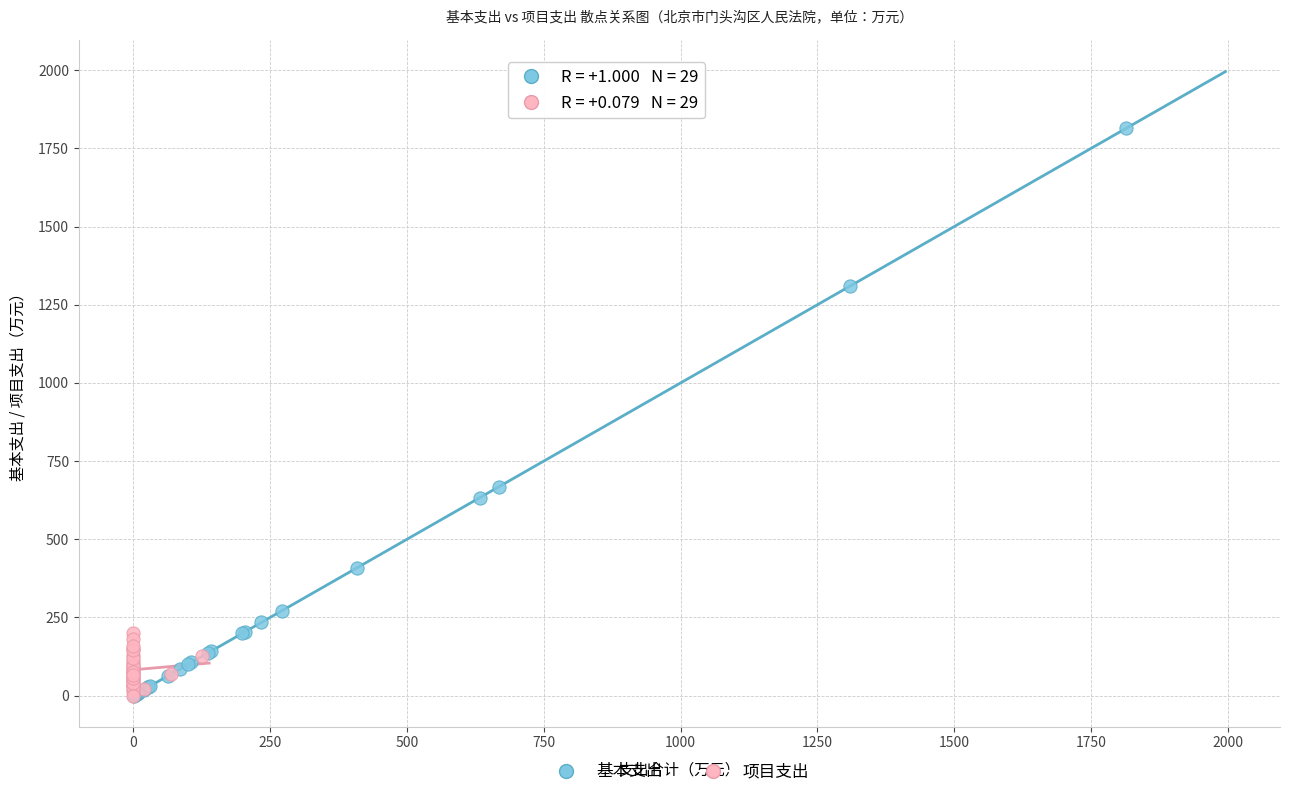

Which series has the largest Y range (max minus min)?

基本支出